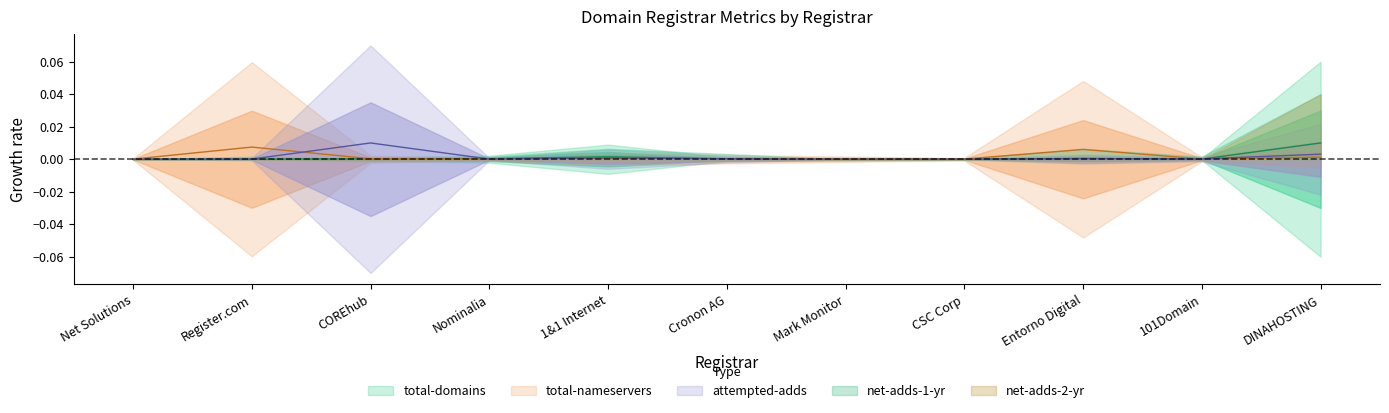

How many positive values does the attempted-adds series have?

8